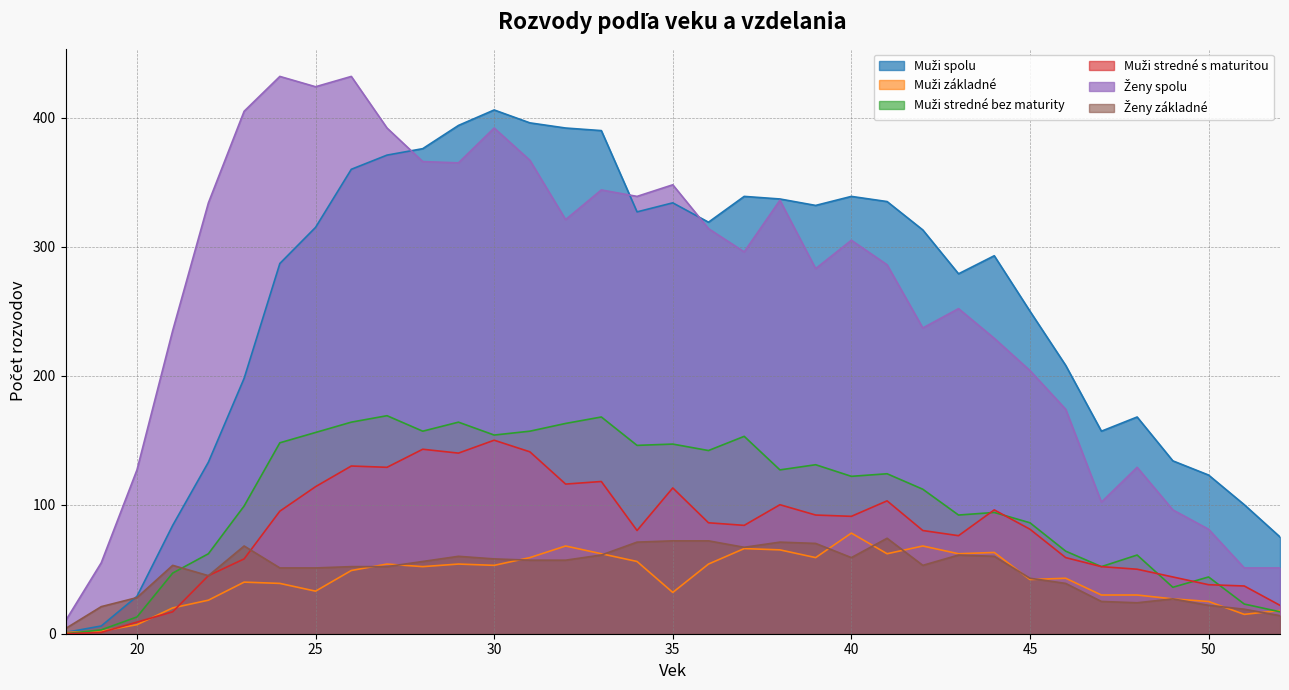

Does the chart have visible grid lines?

Yes